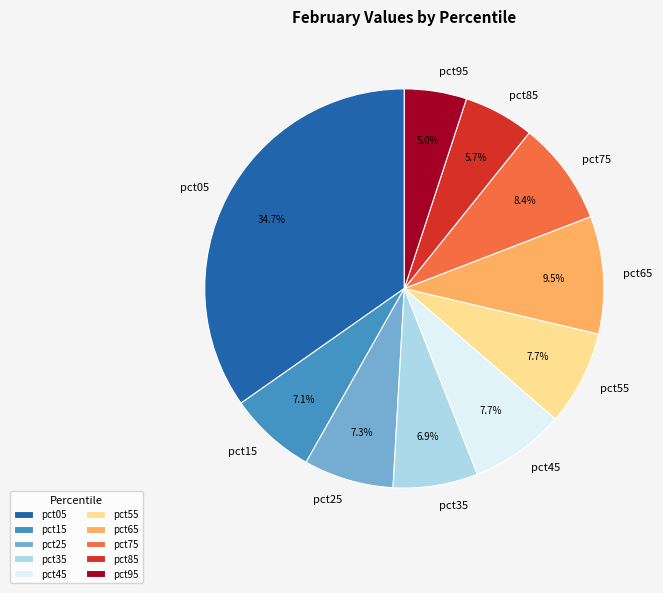

Count the number of slices in the pie.

10